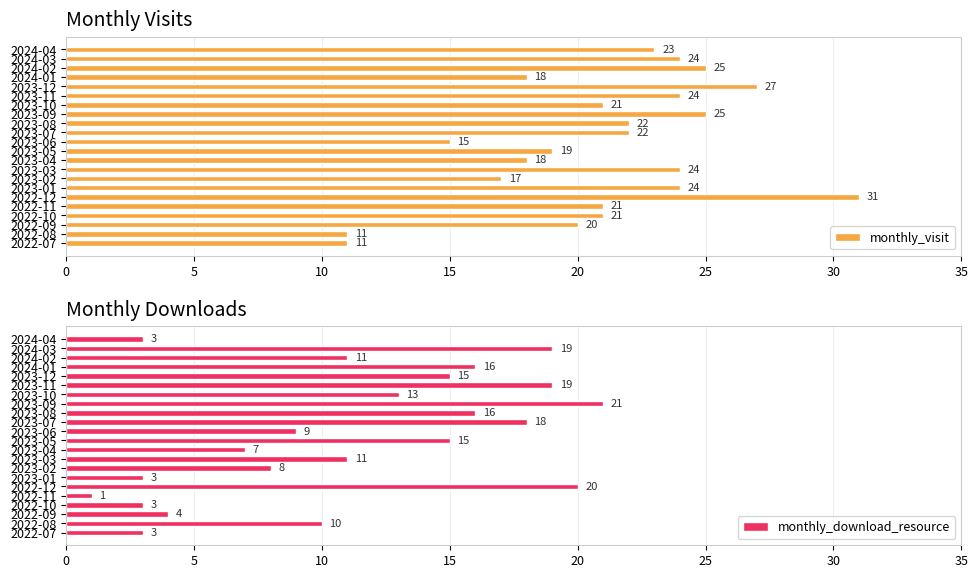

How many bars are there in total?

44